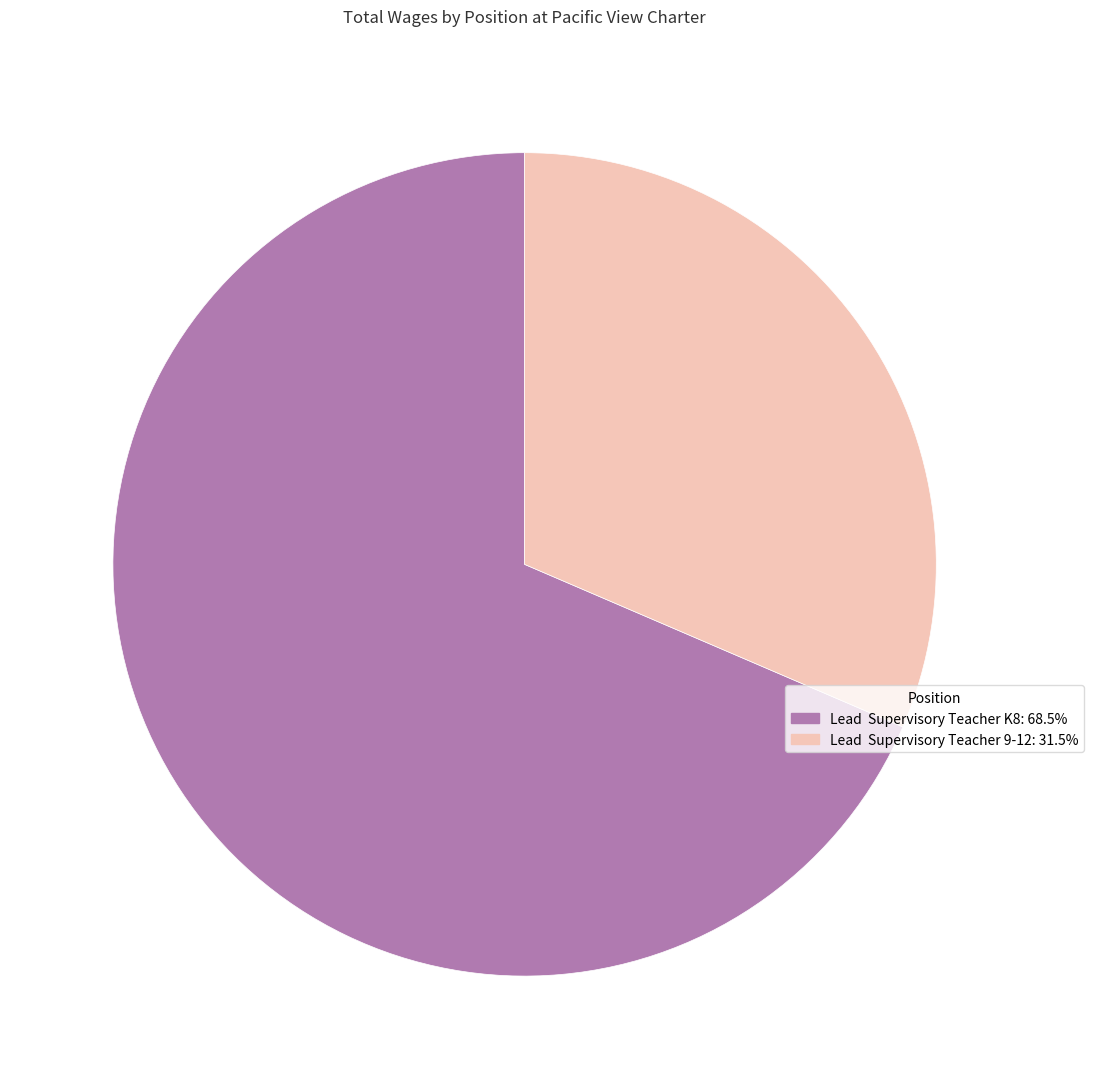

What is the ratio of the value at Lead Supervisory Teacher K8: 68.5% to the value at Lead Supervisory Teacher 9-12: 31.5%?

2.2